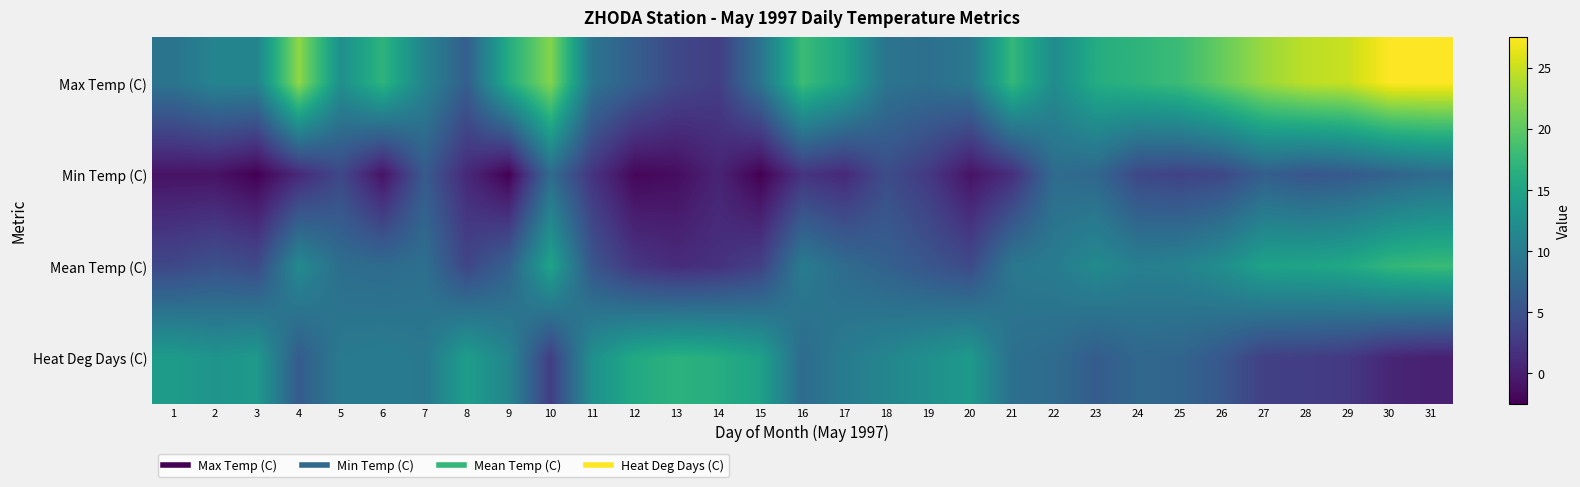

Which series has the largest range (max minus min)?

Max Temp (C)